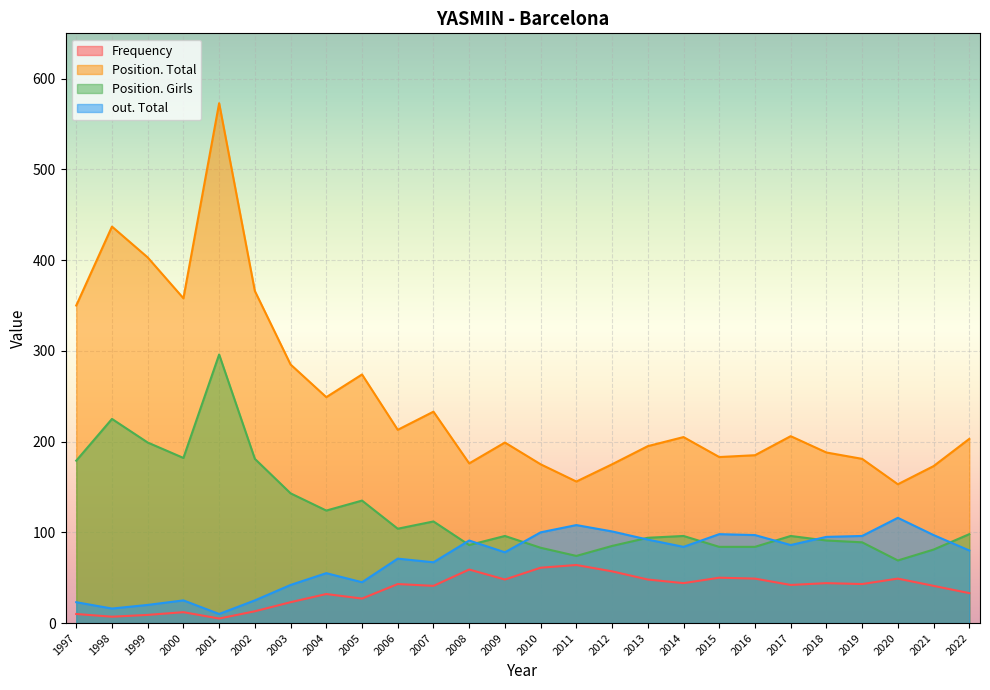

How many lines are shown in the chart?

4